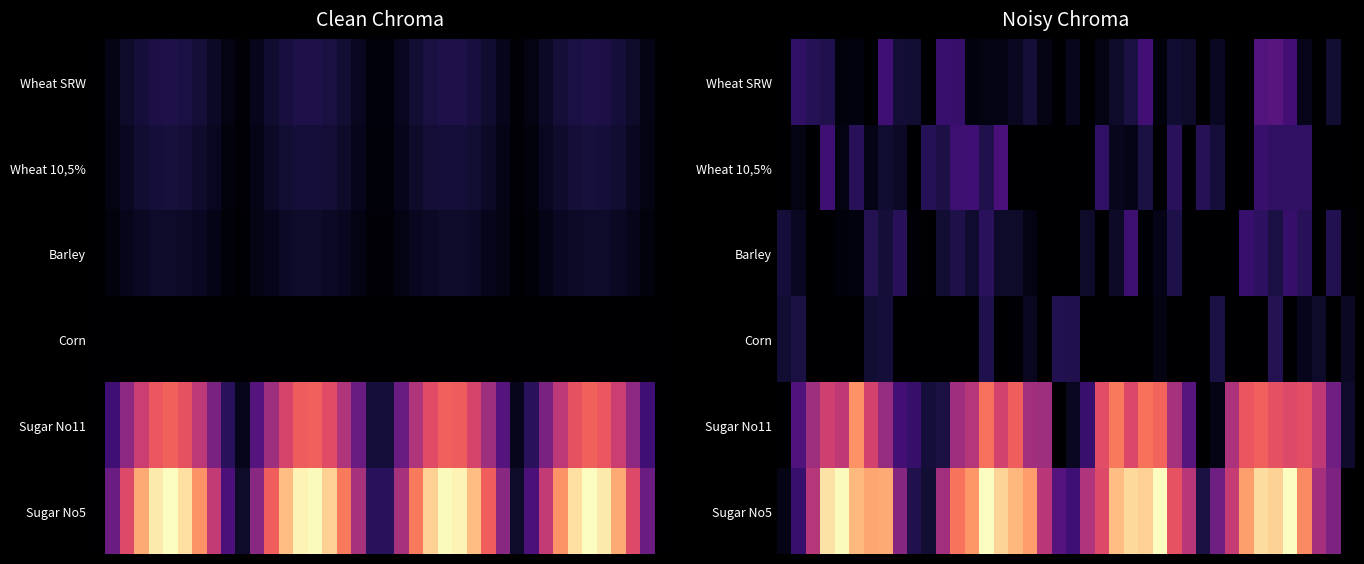

Which series has the widest spread of values?

Sugar No5